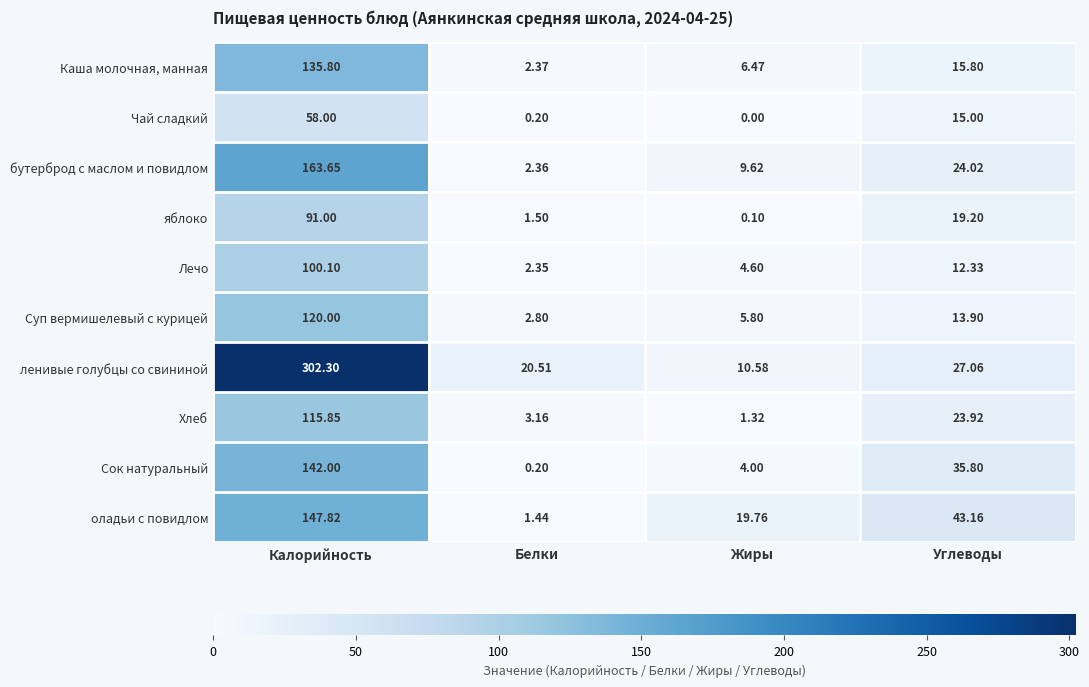

Rank the categories by Сок натуральный value from lowest to highest.

Белки, Жиры, Углеводы, Калорийность